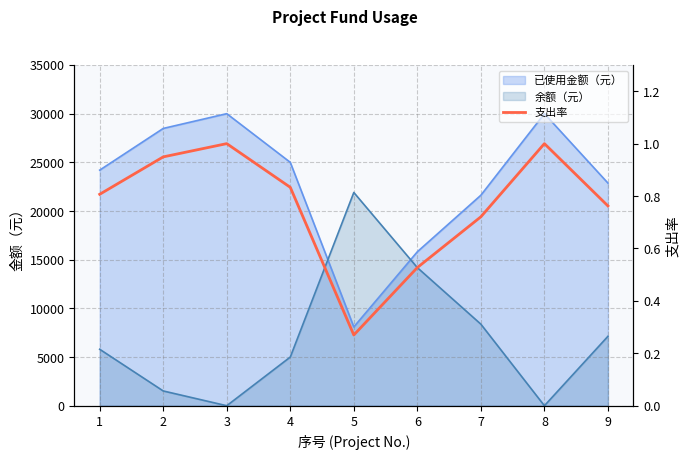

Reading right to left, transcribe all the data shown in this chart.

9=0.8	8=1.0	7=0.7	6=0.5	5=0.3	4=0.8	3=1.0	2=0.9	1=0.8